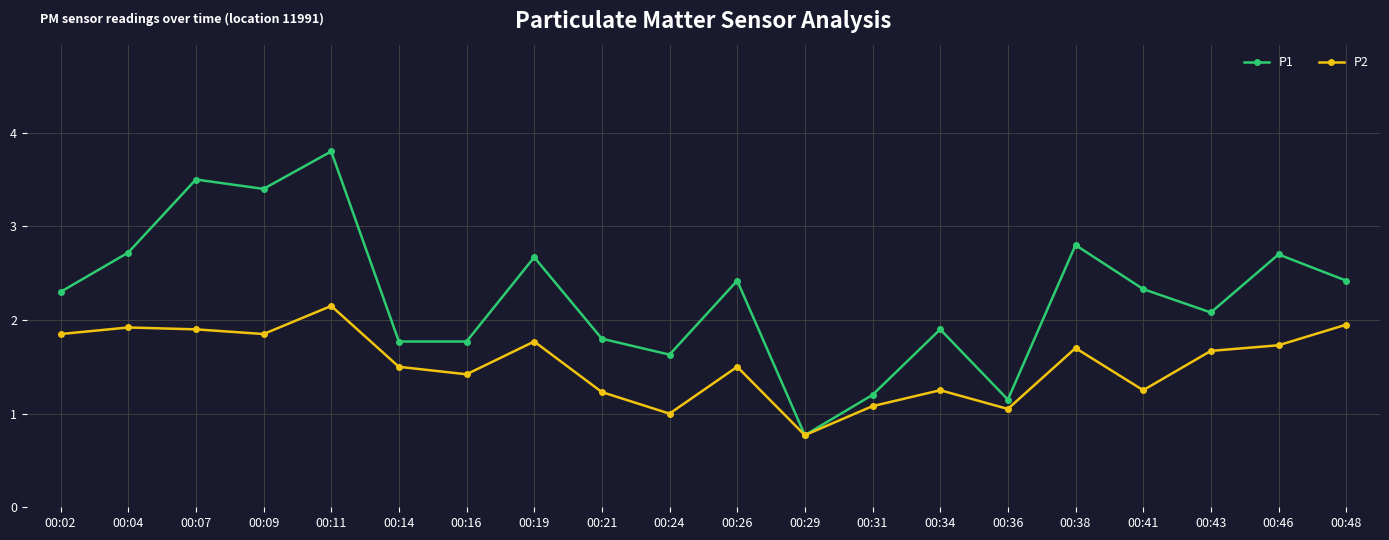

What is the maximum value shown in the chart?

3.8